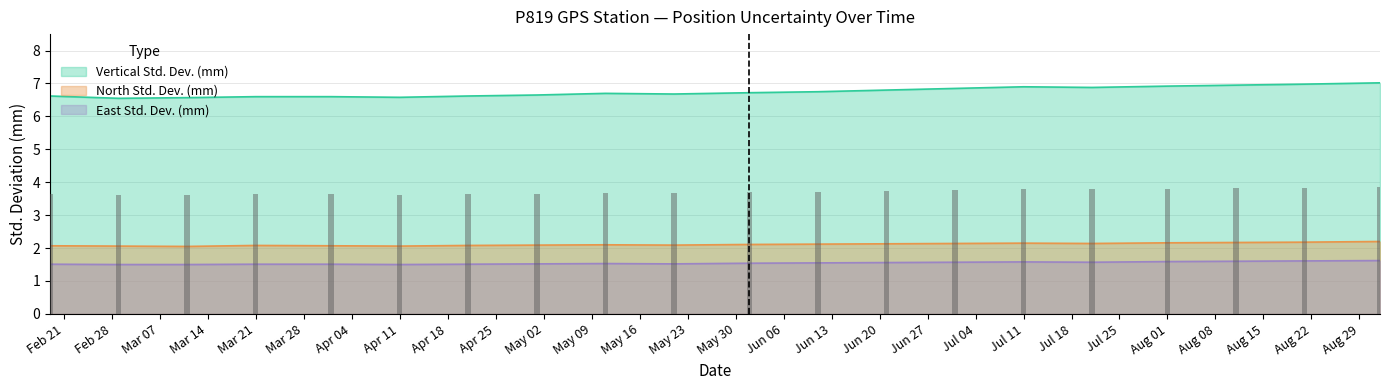

What is the difference between the maximum and second lowest values in the North Std. Dev. (mm) series?

0.1